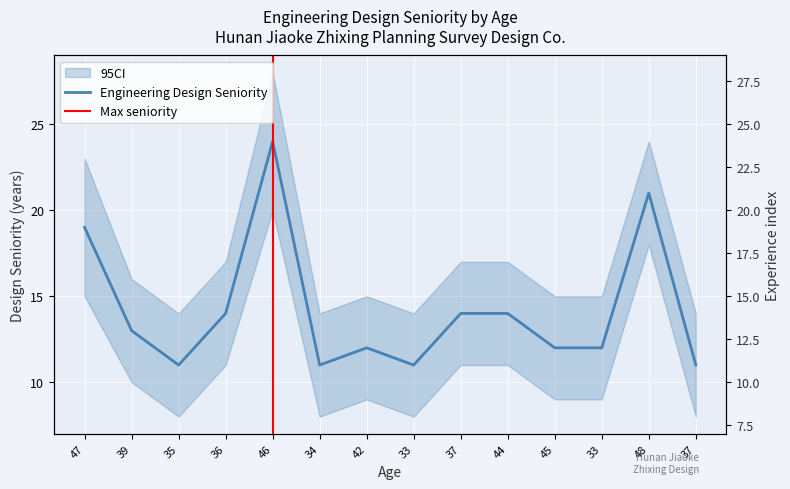

How many points are higher than both their immediate neighbors (excluding endpoints)?

3